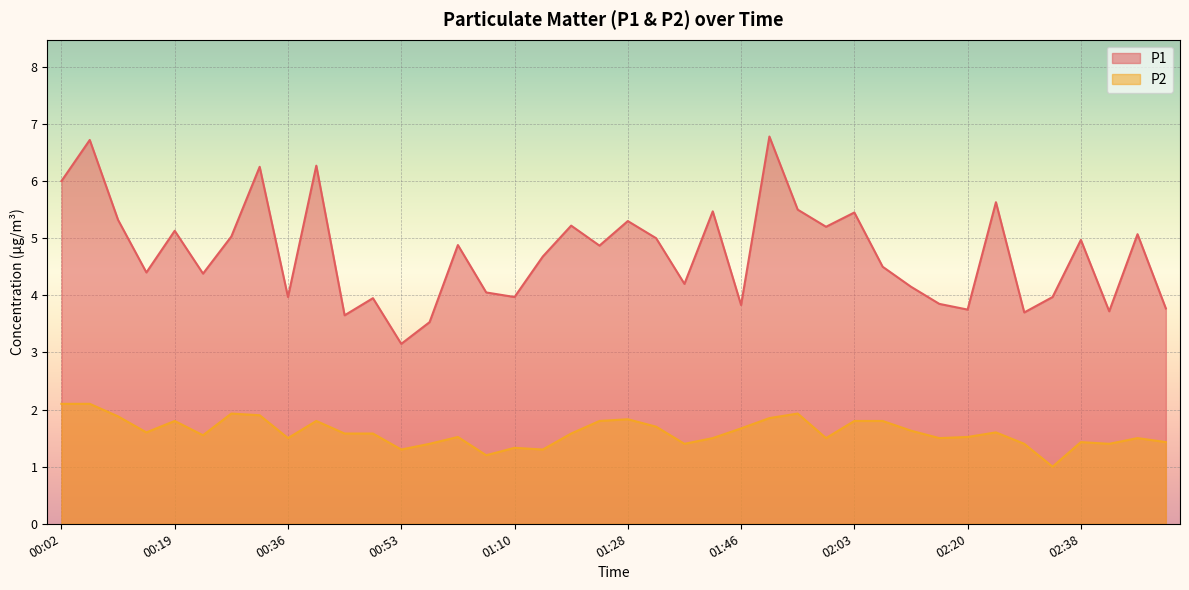

List the labels in order of P1 value, largest first.

01:50, 00:06, 00:40, 00:32, 00:02, 02:25, 01:55, 01:42, 02:03, 00:10, 01:28, 01:19, 01:59, 00:19, 02:46, 00:27, 01:33, 02:38, 01:01, 01:23, 01:14, 02:07, 00:15, 00:23, 01:37, 02:12, 01:06, 00:36, 01:10, 02:33, 00:49, 02:16, 01:46, 02:51, 02:20, 02:42, 02:29, 00:44, 00:57, 00:53